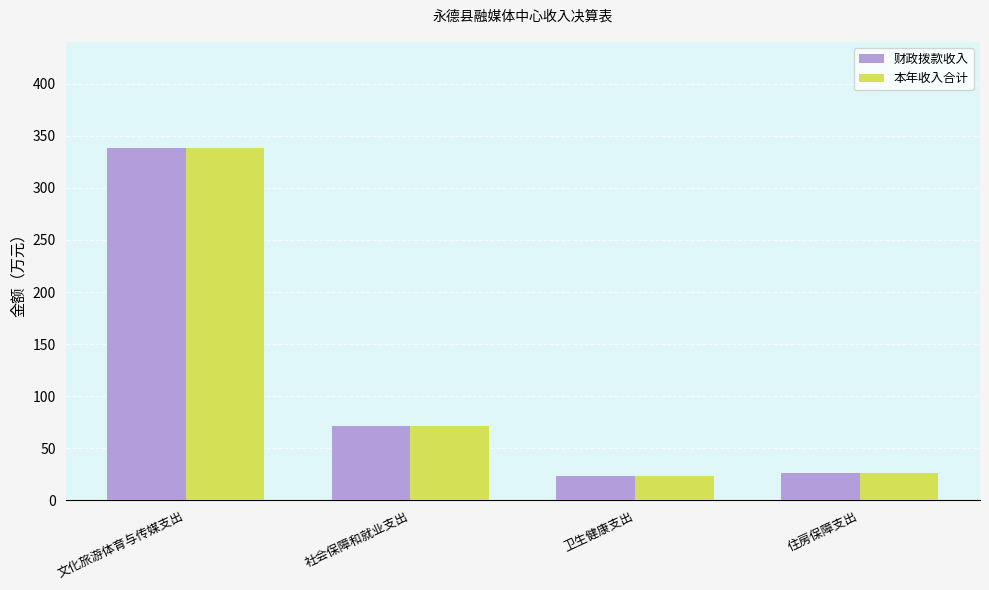

What is the total value across all series at 卫生健康支出?

47.5